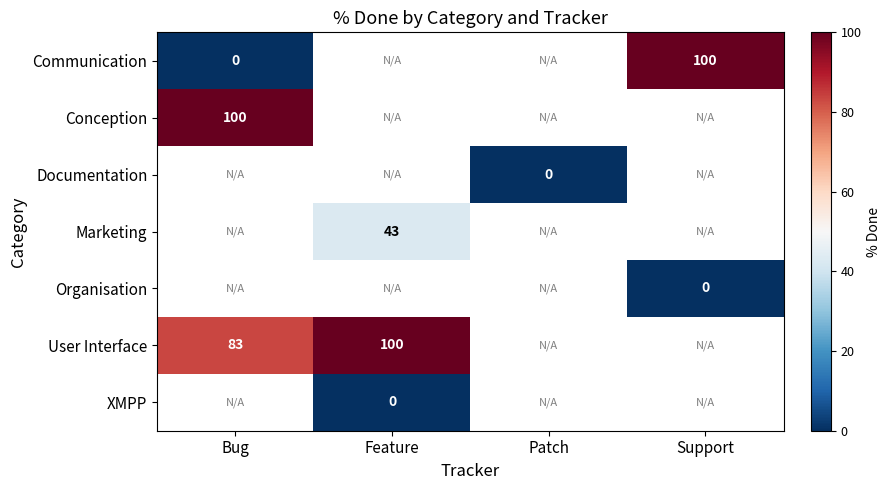

At which category does the chart reach its minimum across all series?

Bug